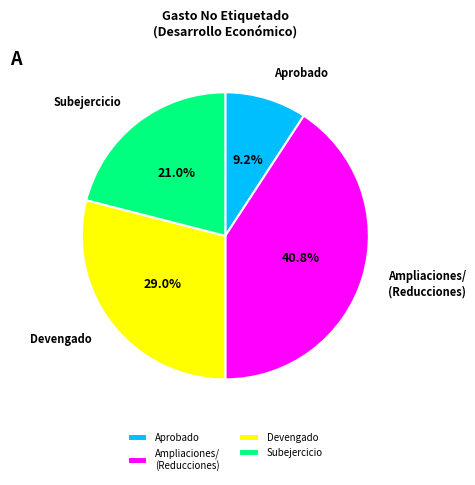

Is there any slice that represents more than half of the pie?

No